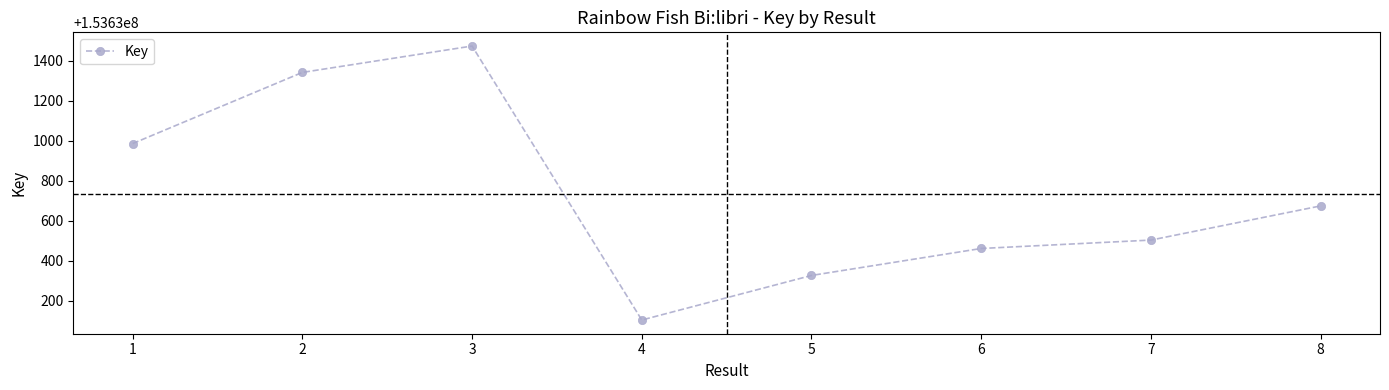

How many interior local peaks (higher than both neighbors) does the data have?

1